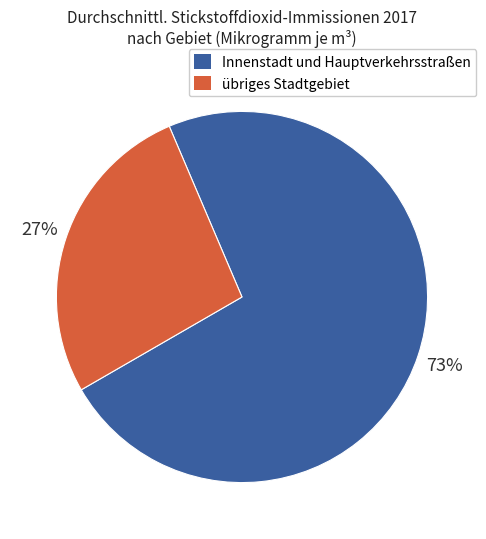

Is there any slice that represents more than half of the pie?

Yes